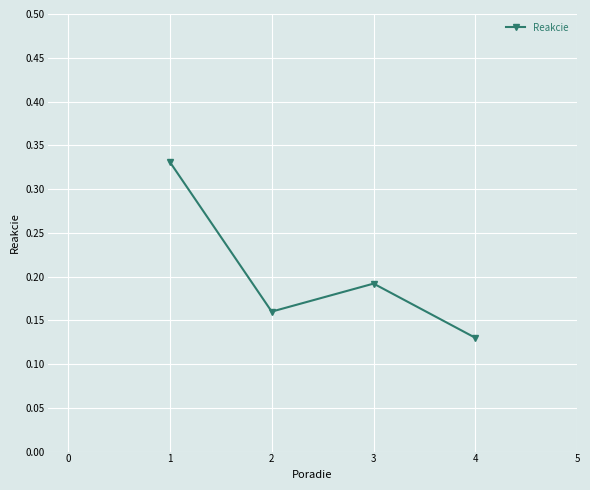

At which label is the value closest to 0?

4